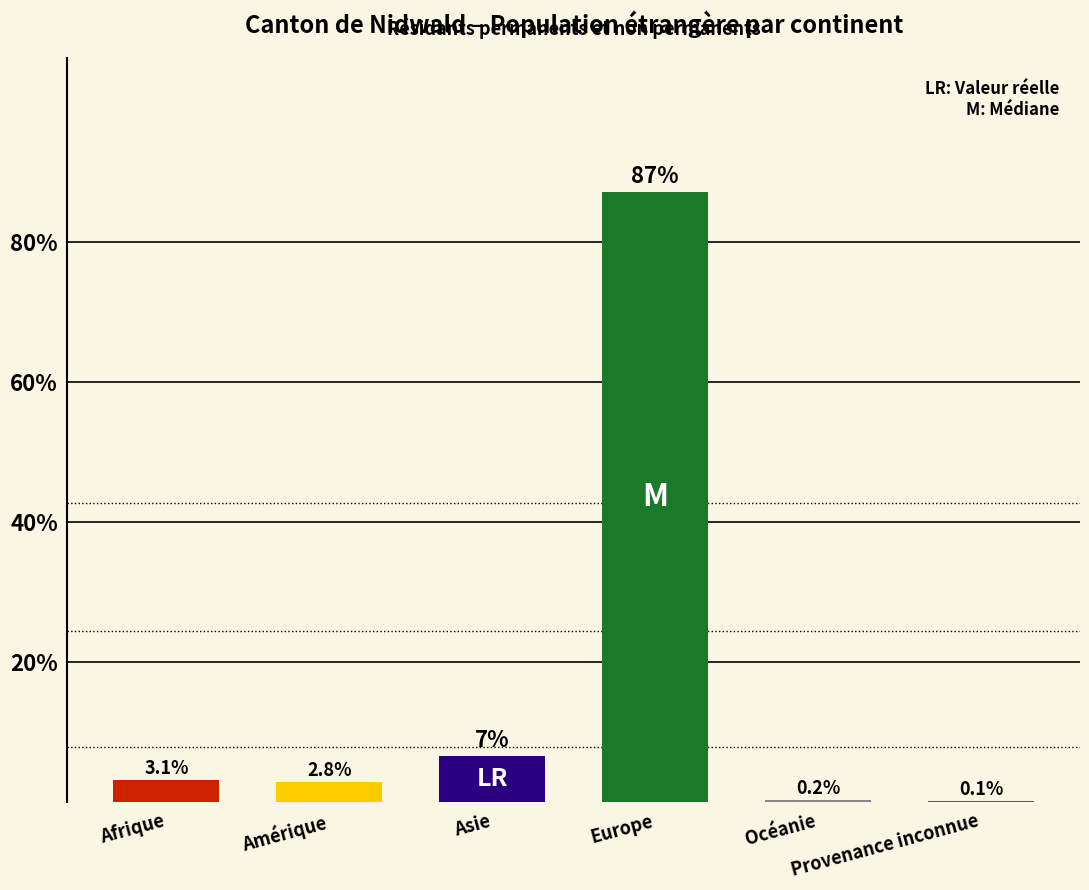

What is the greatest value displayed?

87.1